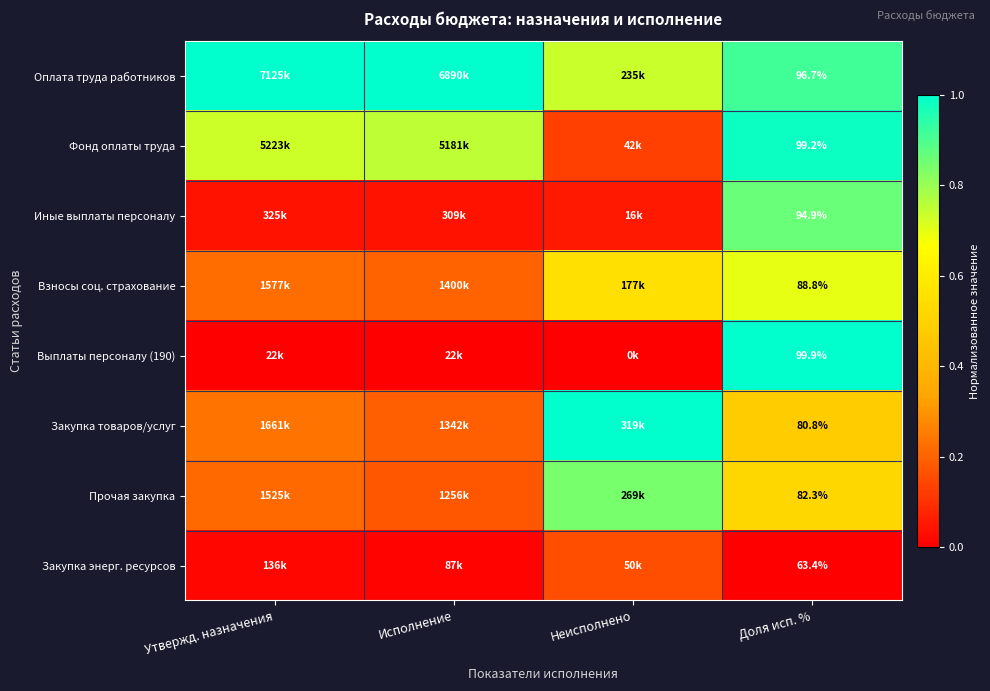

Which category has the lowest value in the Фонд оплаты труда series?

Неисполнено